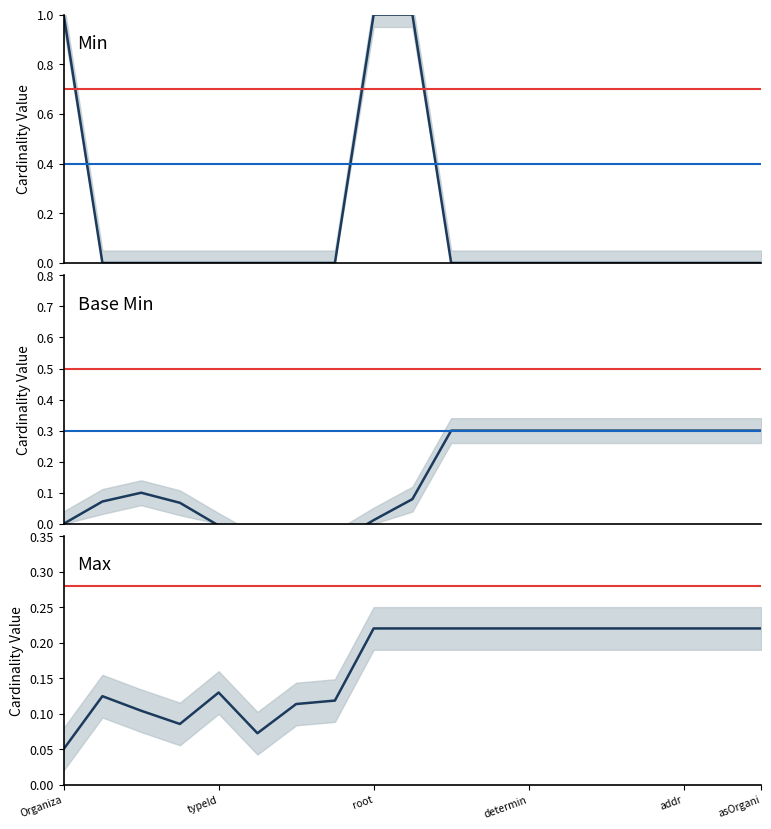

What are all the series names shown in the legend?

Min, Base Min, Max